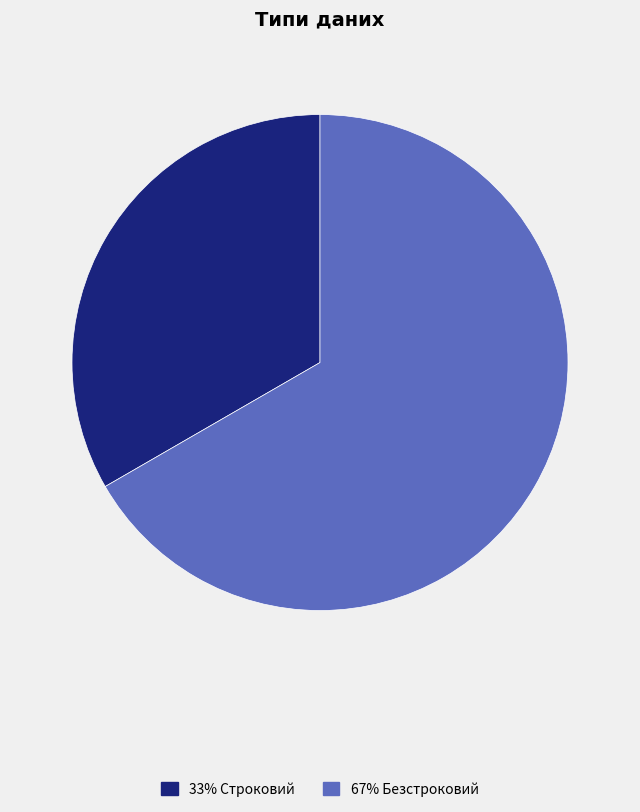

Is there a majority slice in this chart?

Yes